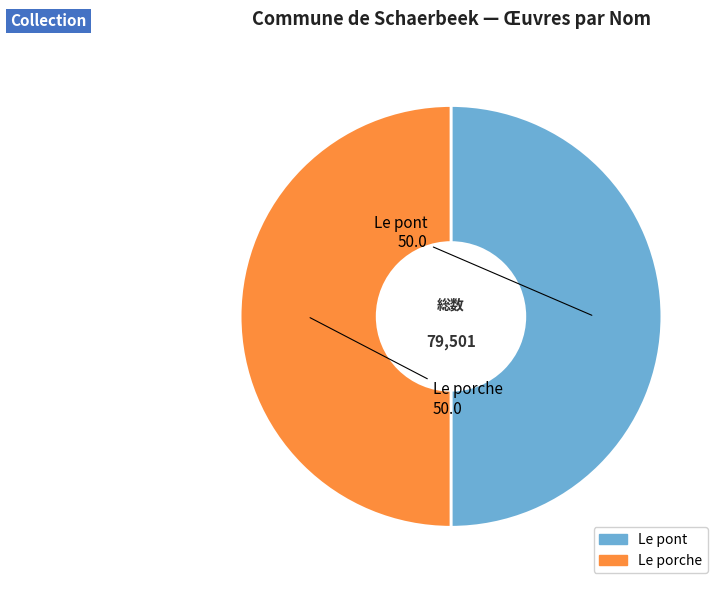

True or false: Le pont accounts for 50% of the total.

True